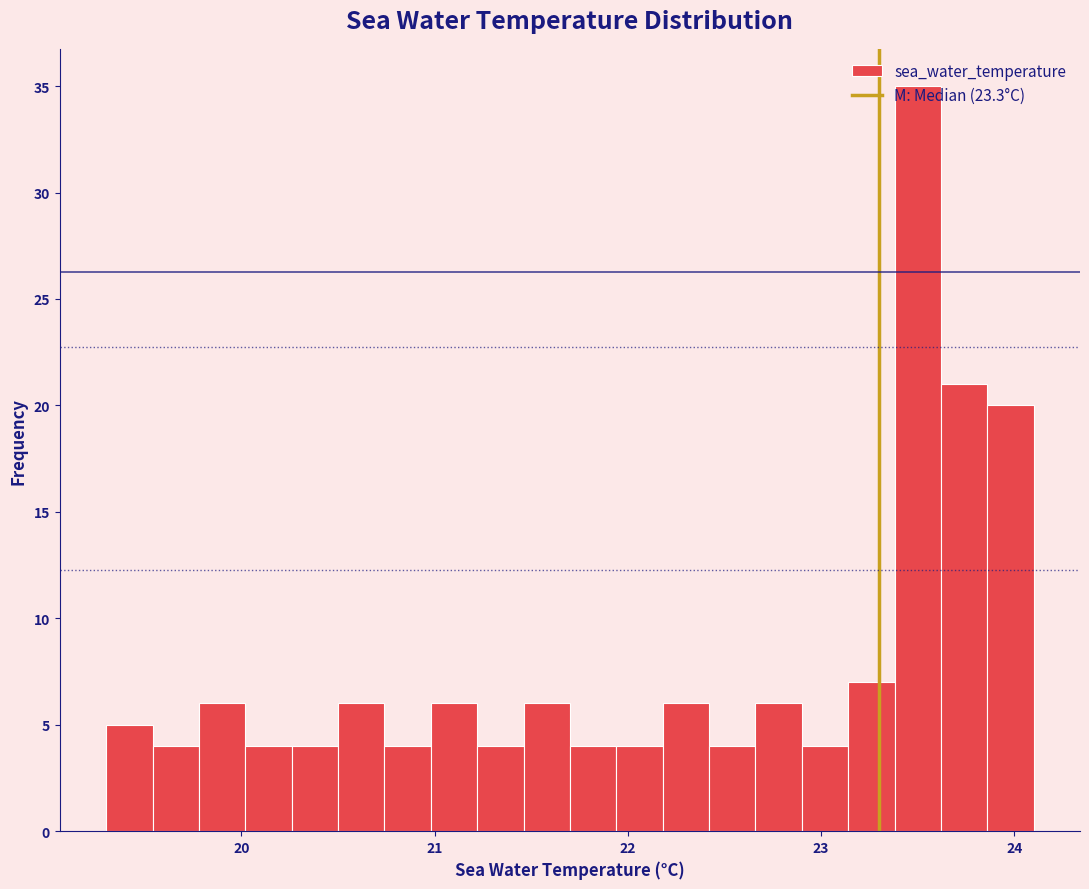

Around what value on the x-axis is the tallest bar? Give the approximate position of its centre, as read against the axis.

23.5